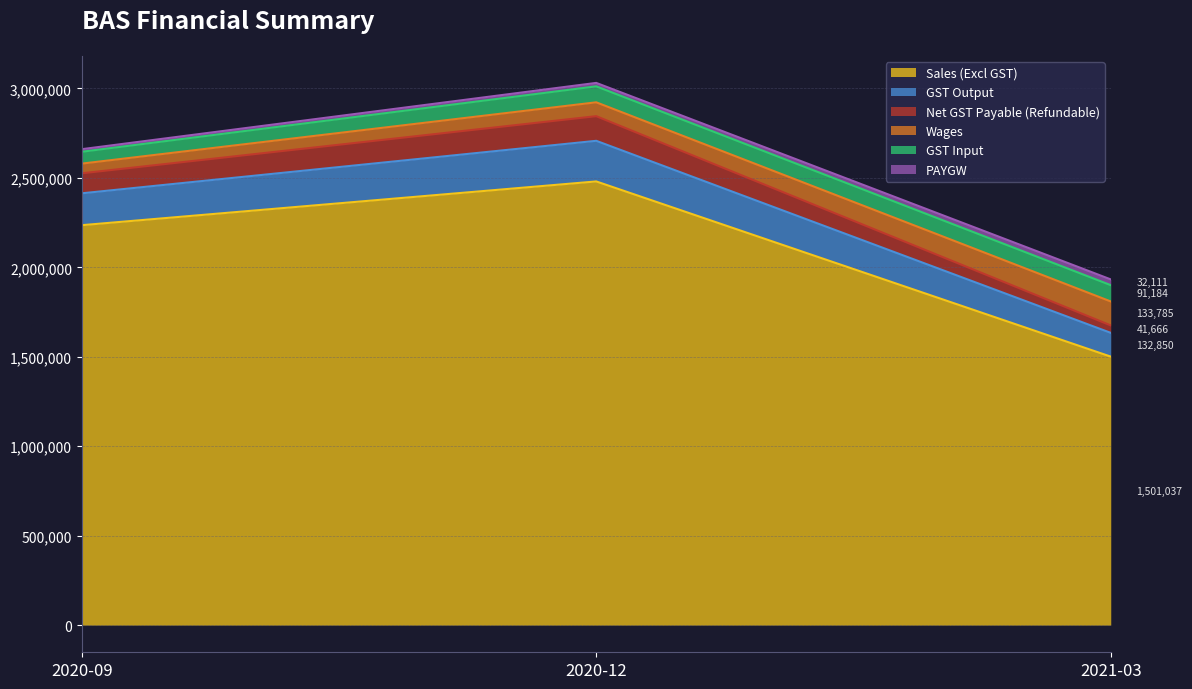

What is the average value of the Net GST Payable (Refundable) series?

97110